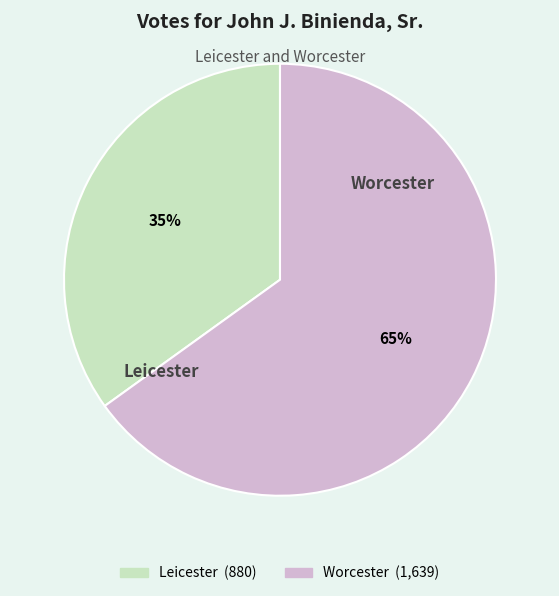

How many segments does this pie chart have?

2